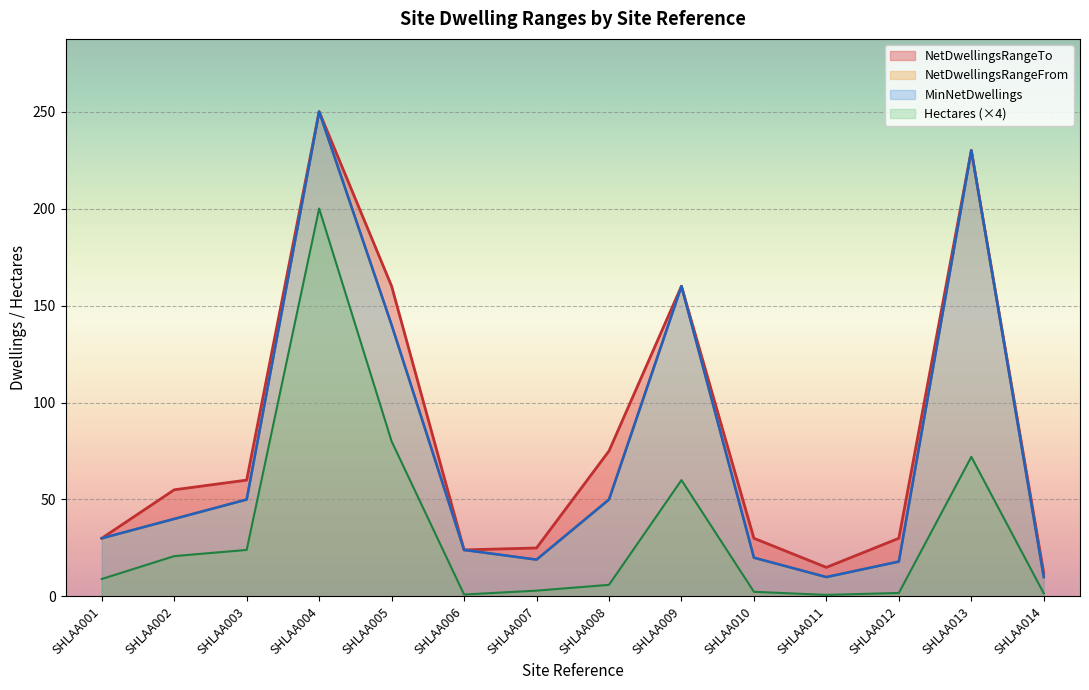

Read the NetDwellingsRangeFrom value at SHLAA002.

40.0